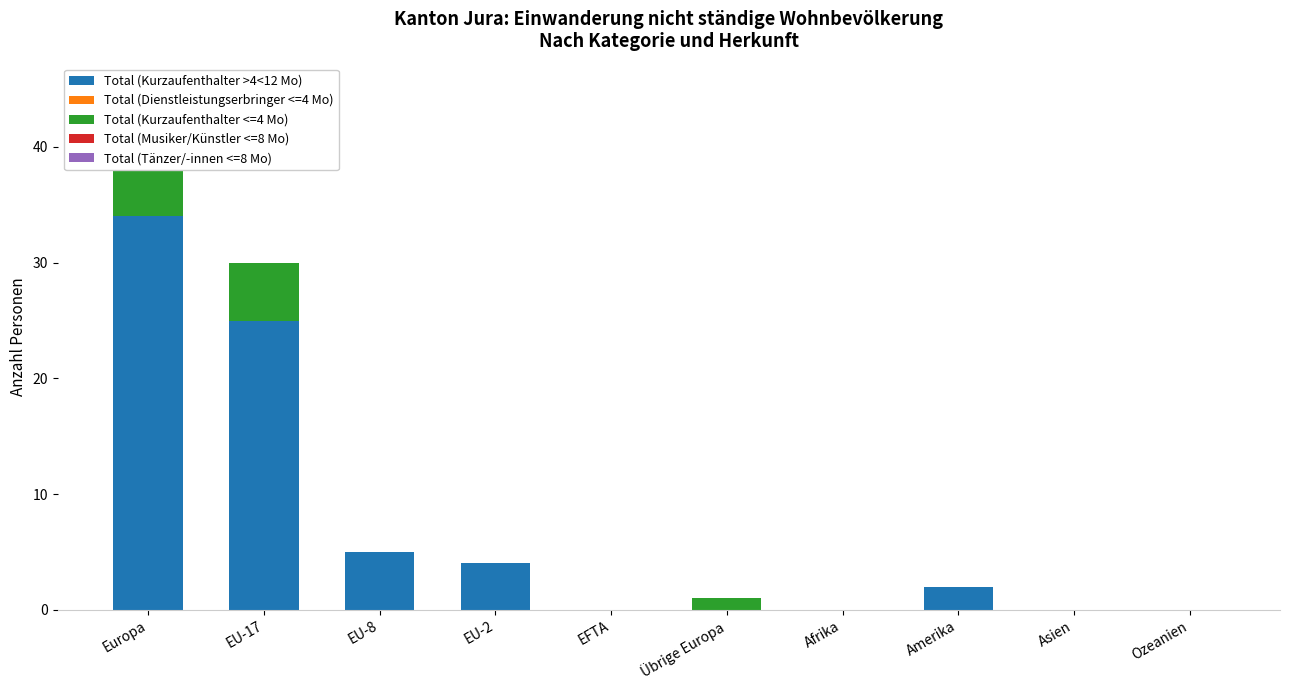

Reading right to left, what are all the values shown in this chart?

Total (Kurzaufenthalter >4<12 Mo): 0	0	2	0	0	0	4	5	25	34
Total (Dienstleistungserbringer <=4 Mo): 0	0	0	0	0	0	0	0	0	0
Total (Kurzaufenthalter <=4 Mo): 0	0	0	0	1	0	0	0	5	6
Total (Musiker/Künstler <=8 Mo): 0	0	0	0	0	0	0	0	0	0
Total (Tänzer/-innen <=8 Mo): 0	0	0	0	0	0	0	0	0	0